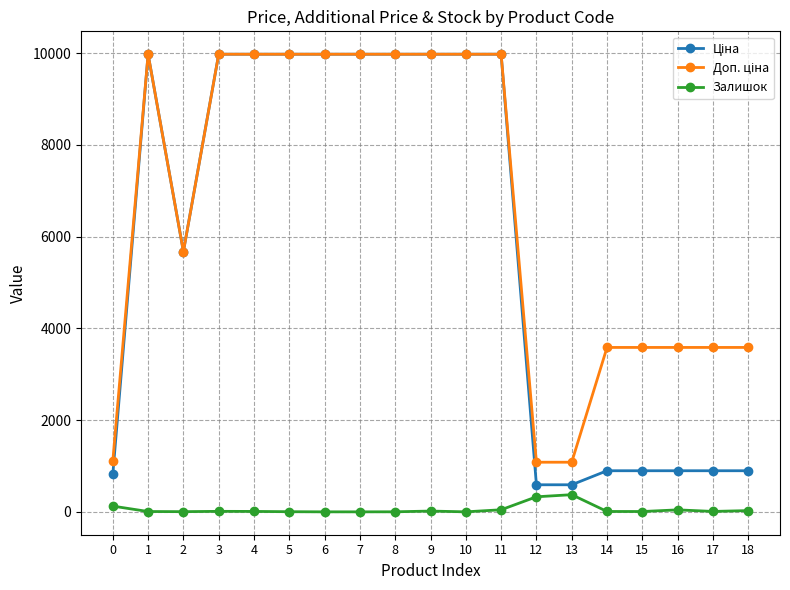

How many data points does each series have?

19